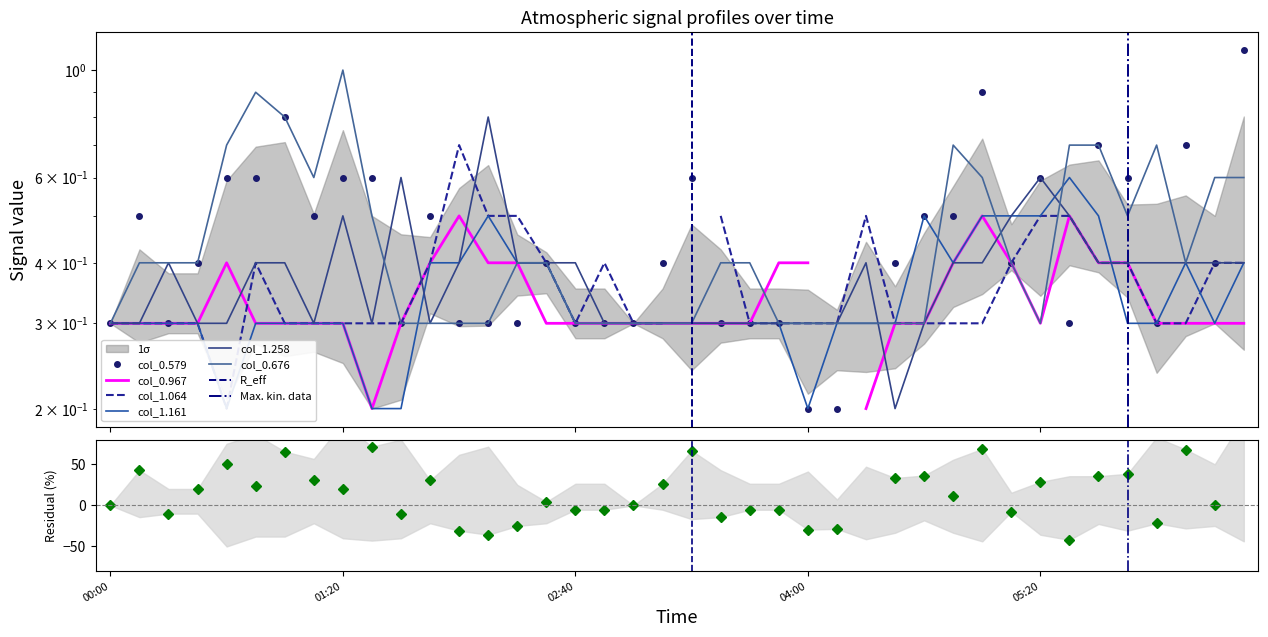

True or false: col_1.258 and col_0.676 cross at least once.

True